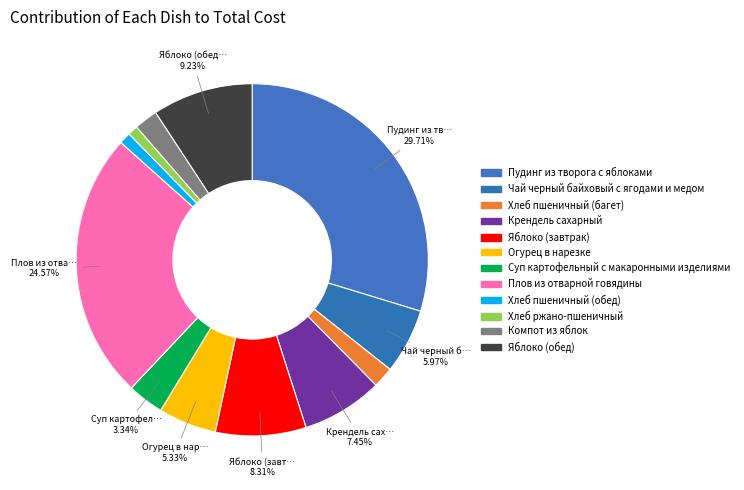

Rank the categories by value from highest to lowest.

Пудинг из творога с яблоками, Плов из отварной говядины, Яблоко (обед), Яблоко (завтрак), Крендель сахарный, Чай черный байховый с ягодами и медом, Огурец в нарезке, Суп картофельный с макаронными изделиями, Компот из яблок, Хлеб пшеничный (багет), Хлеб пшеничный (обед), Хлеб ржано-пшеничный